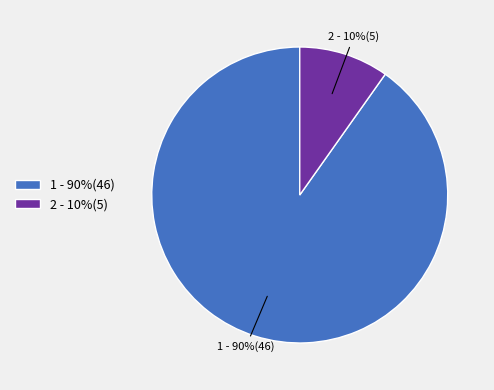

Which slice is the smallest?

2 - 10%(5)